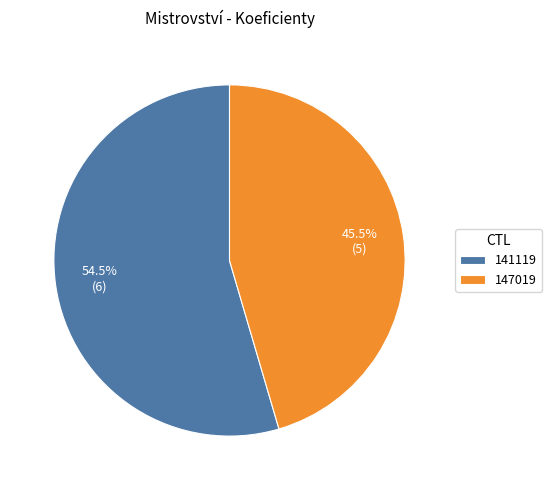

To the nearest percent, what is the combined percentage of 141119 and 147019?

100%